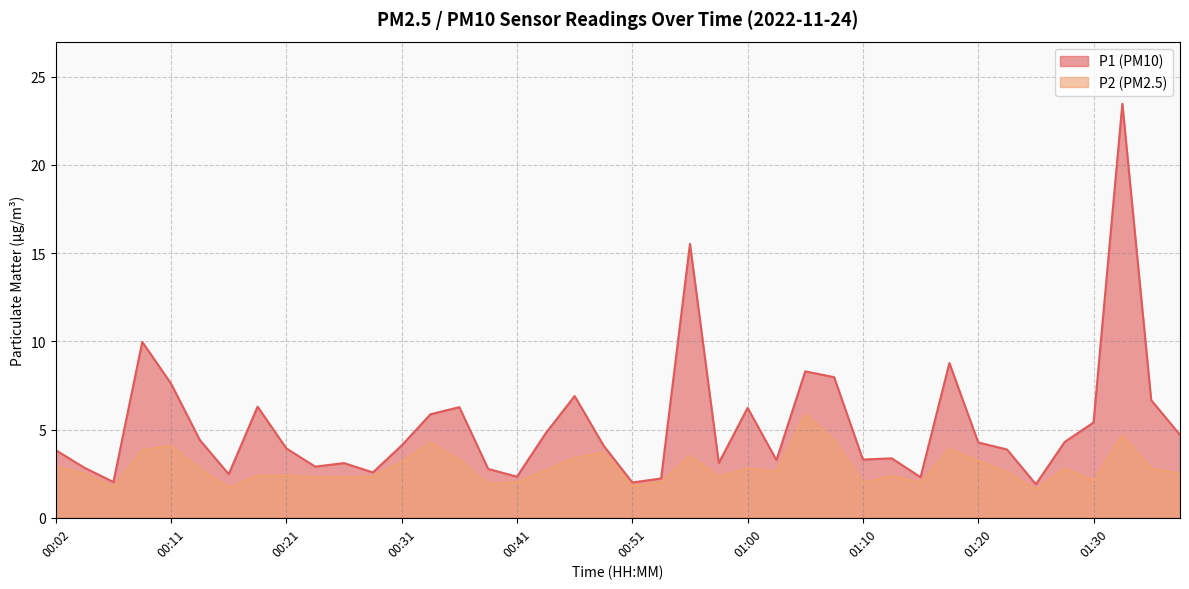

The P1 series shows 1.4 at 00:33. True or false?

False